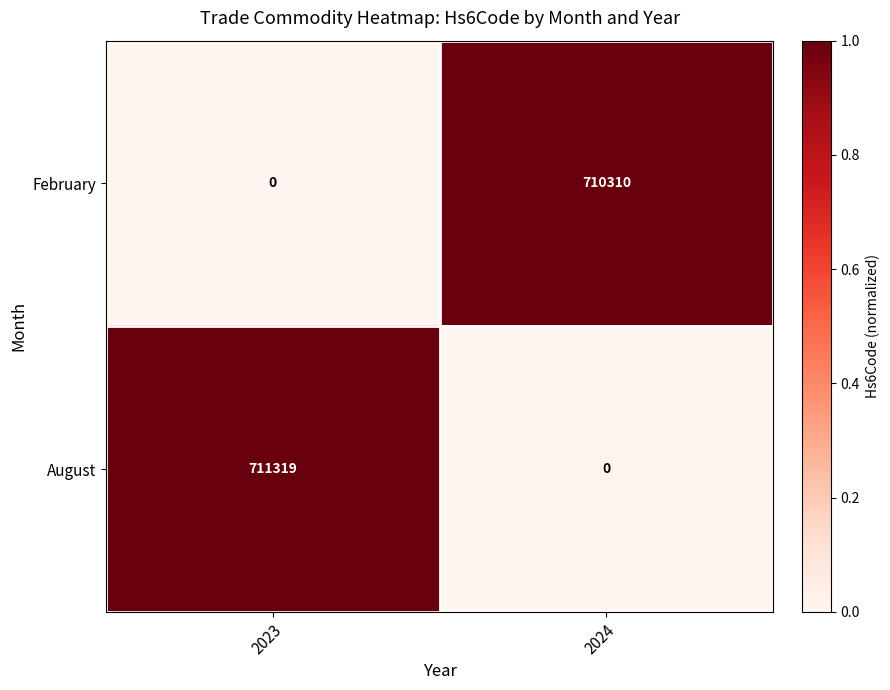

What is the greatest value displayed?

711319